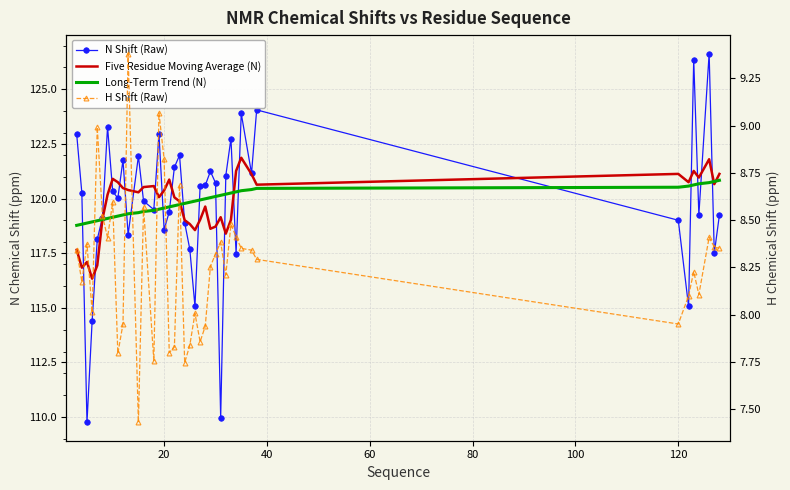

Does the chart have visible grid lines?

Yes